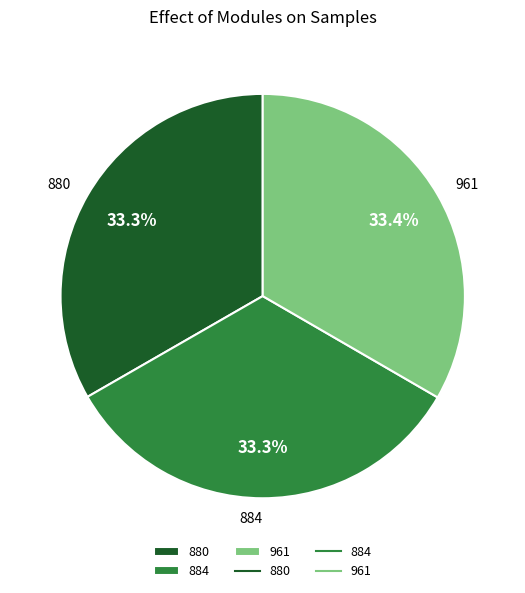

Count the number of slices in the pie.

3